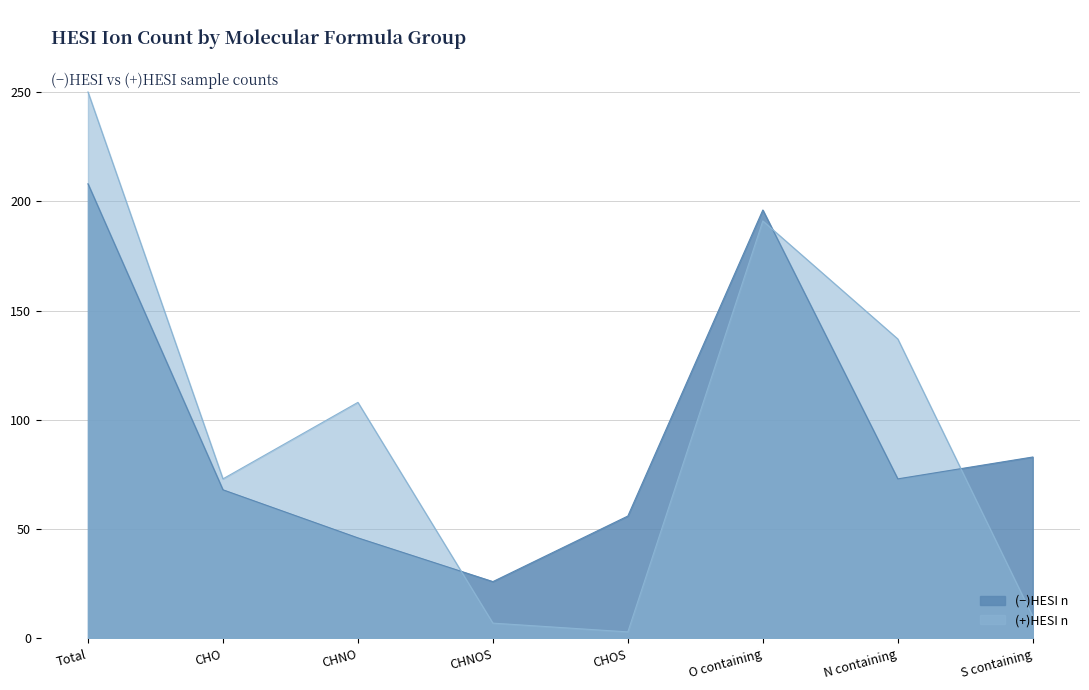

At N containing, list the series in order from largest to smallest.

(+)HESI n, (−)HESI n